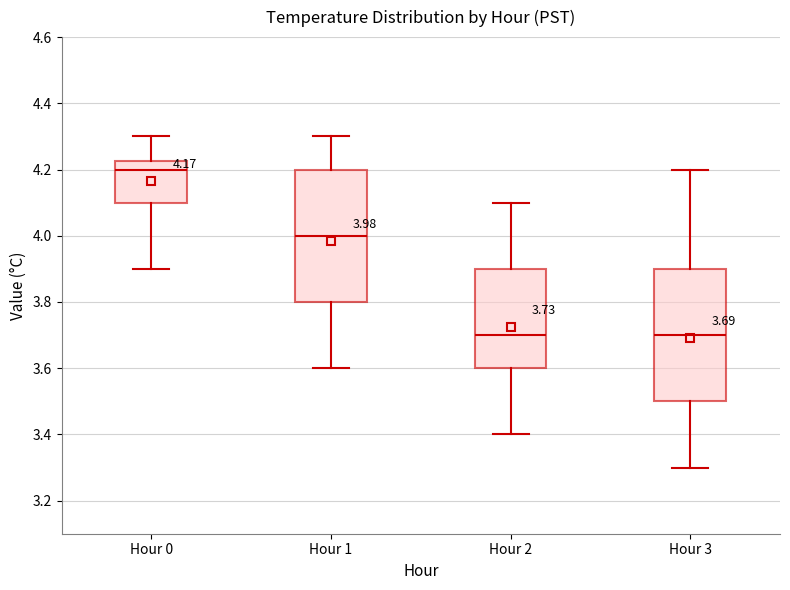

Which box has the highest median line?

Hour 0